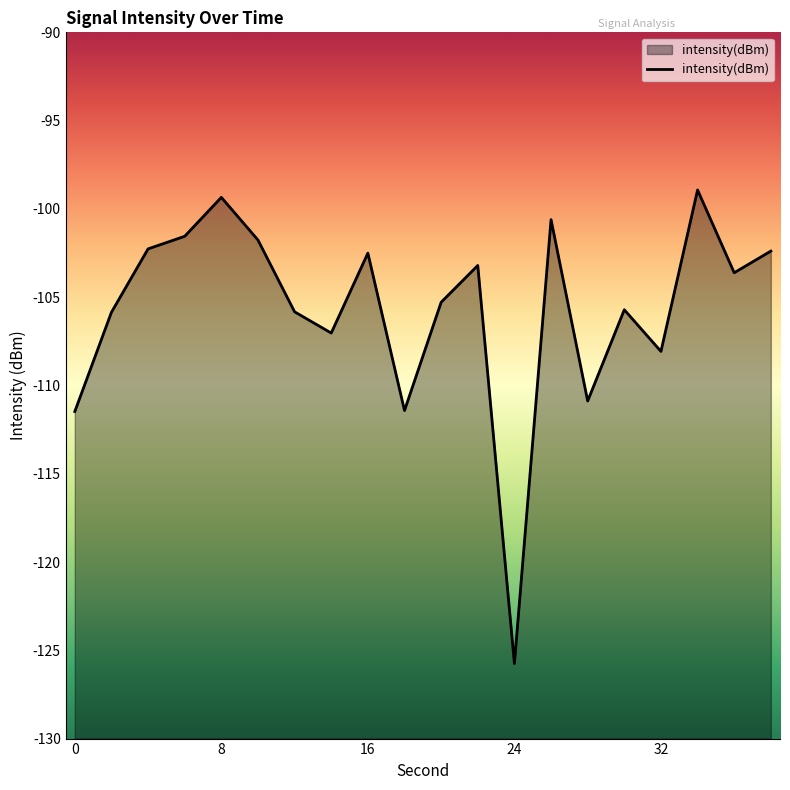

Where is the first local minimum?

7